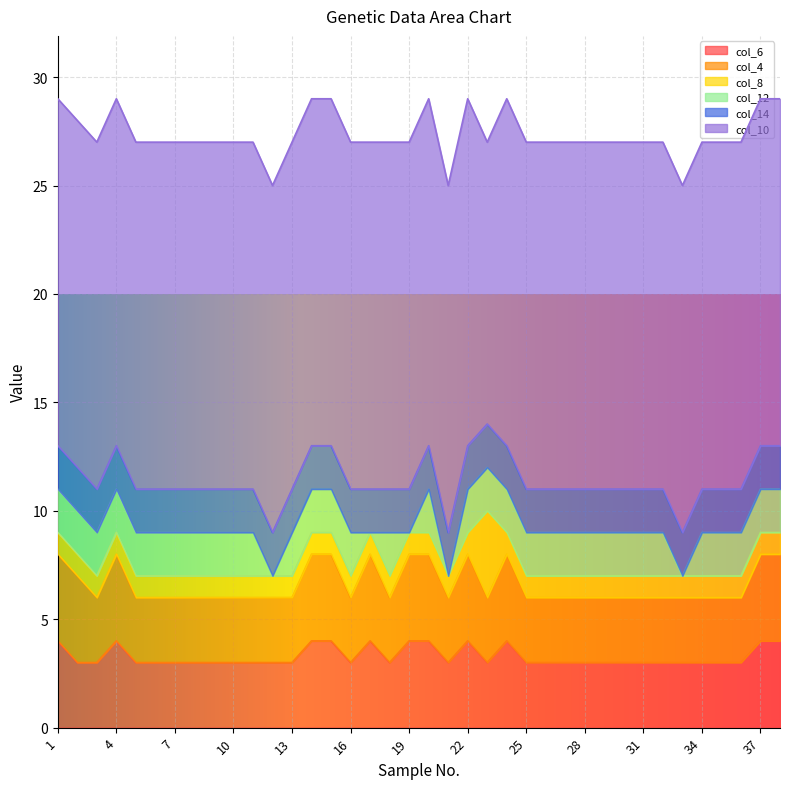

True or false: col_14 and col_10 cross at least once.

False